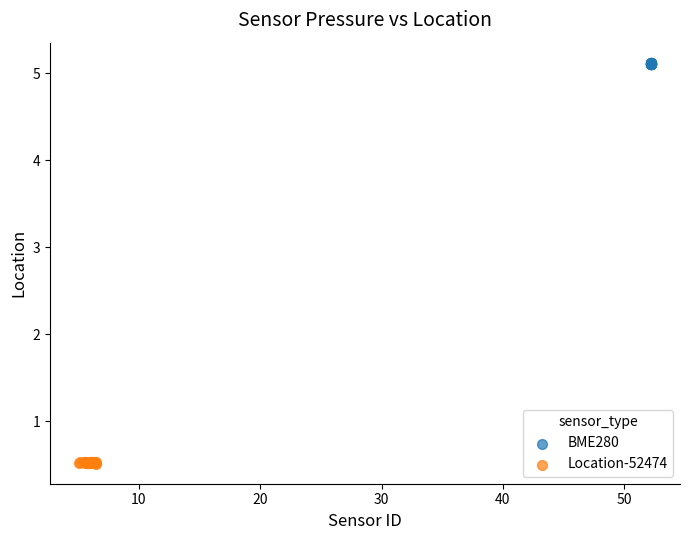

What are all the series names shown in the legend?

BME280, Location-52474